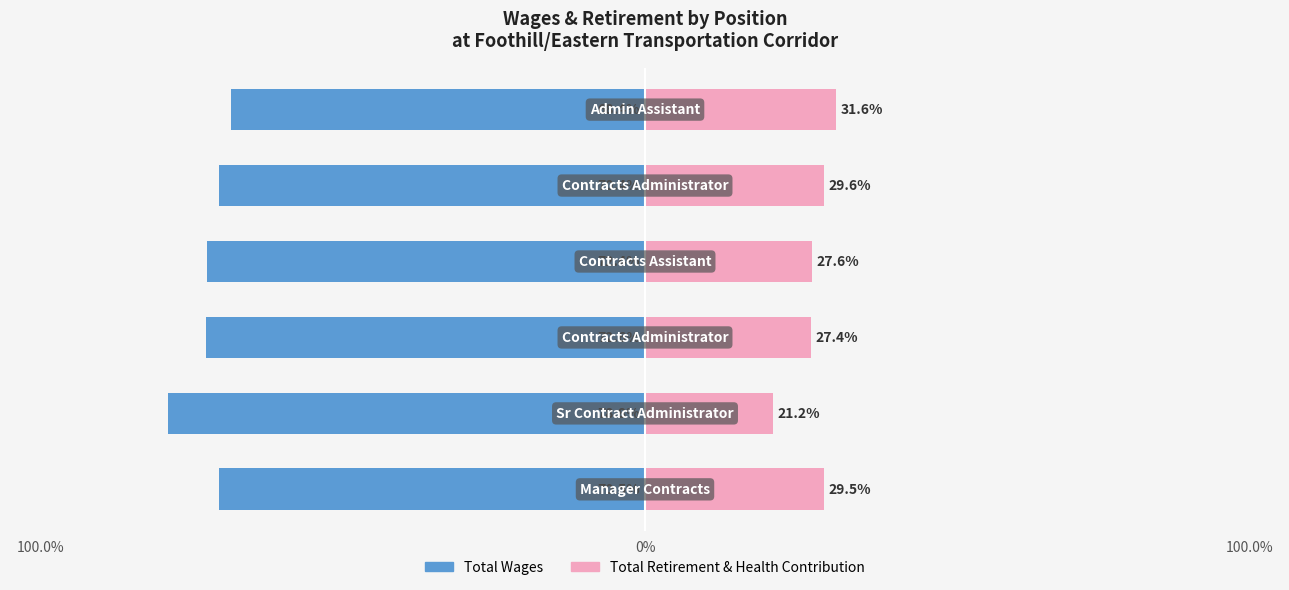

Between 100.0% and 3, which is larger?

3